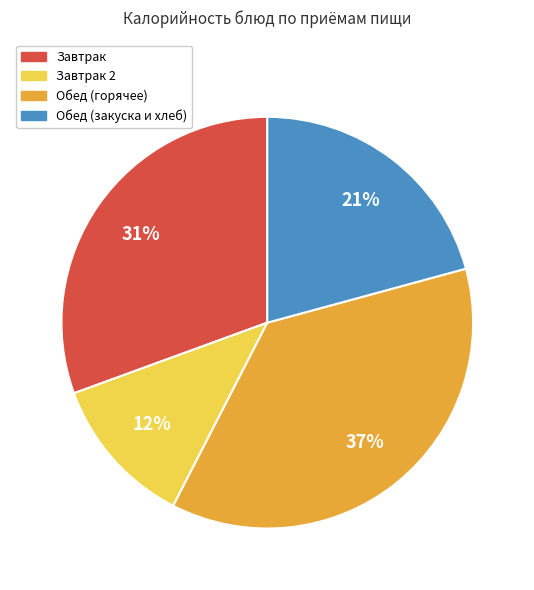

True or false: Обед (горячее) accounts for 37% of the total.

True